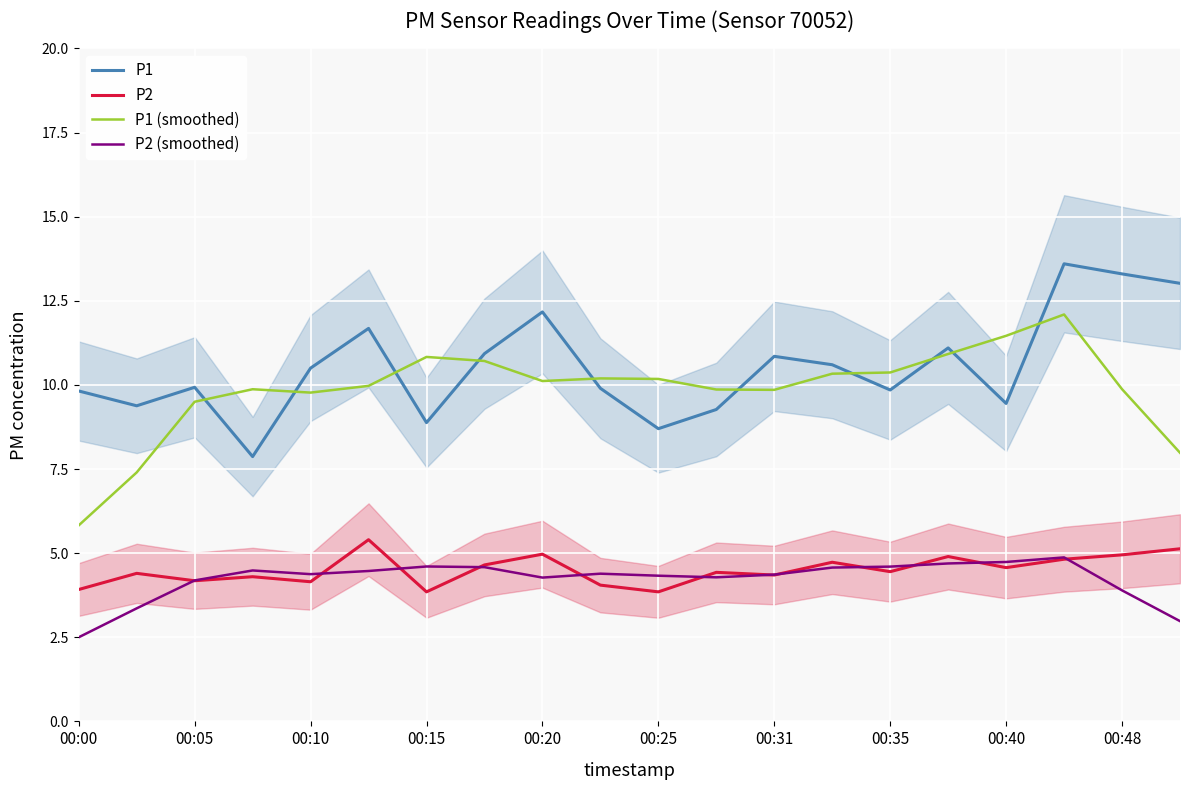

What is the value of the P1 (smoothed) point at the 19th from the left?

9.9